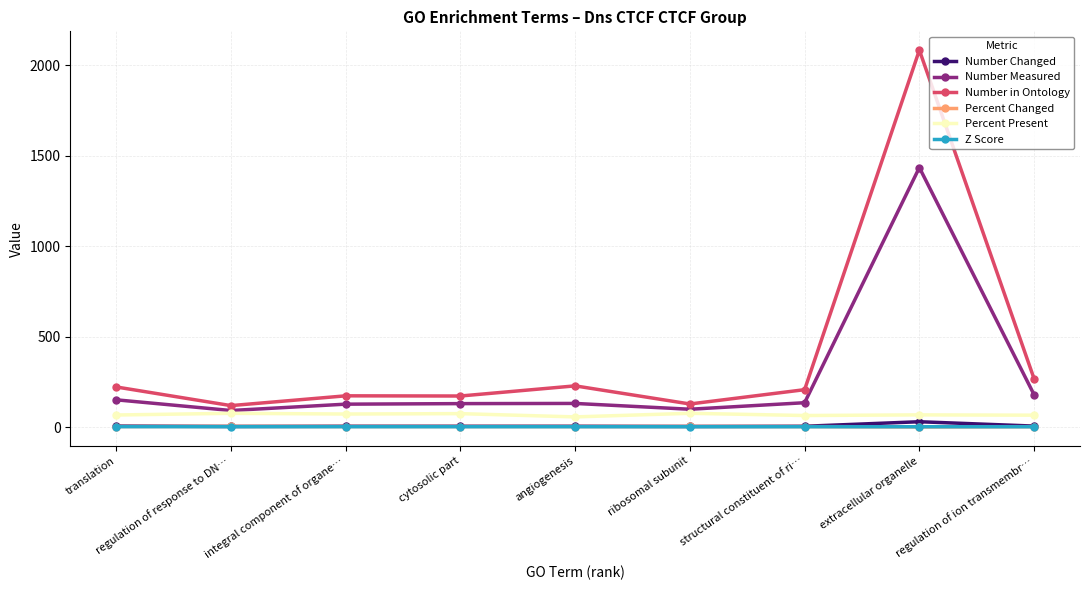

What is the highest value of the Number Measured series?

1434.0